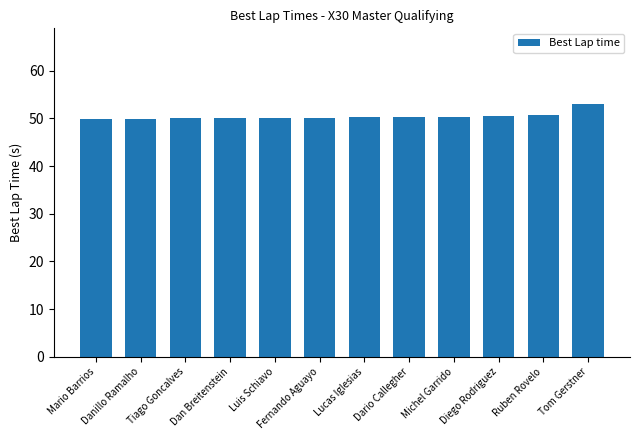

Which category has the highest value across all series?

Tom Gerstner